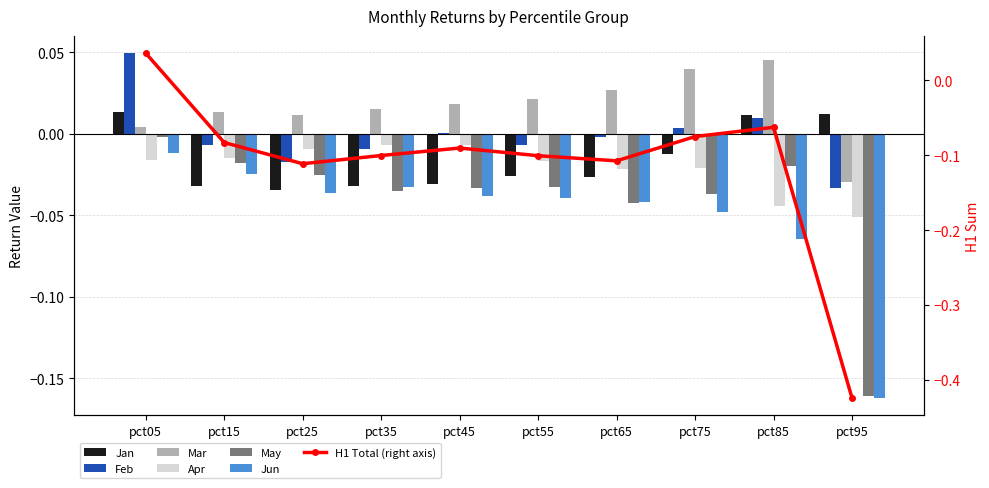

True or false: May has a value of -0.0 at pct05.

False